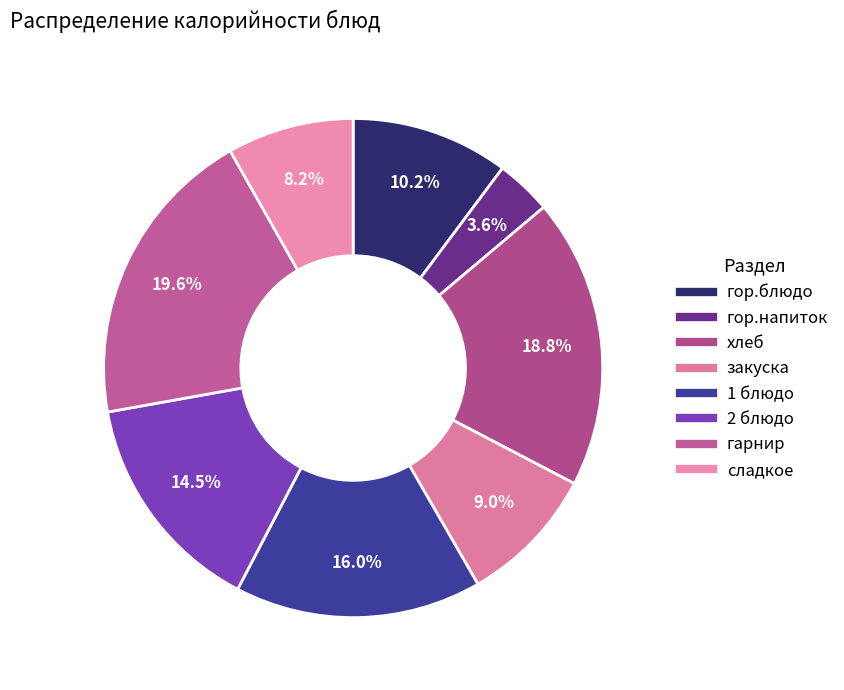

To the nearest percent, what portion does 2 блюдо represent?

15%